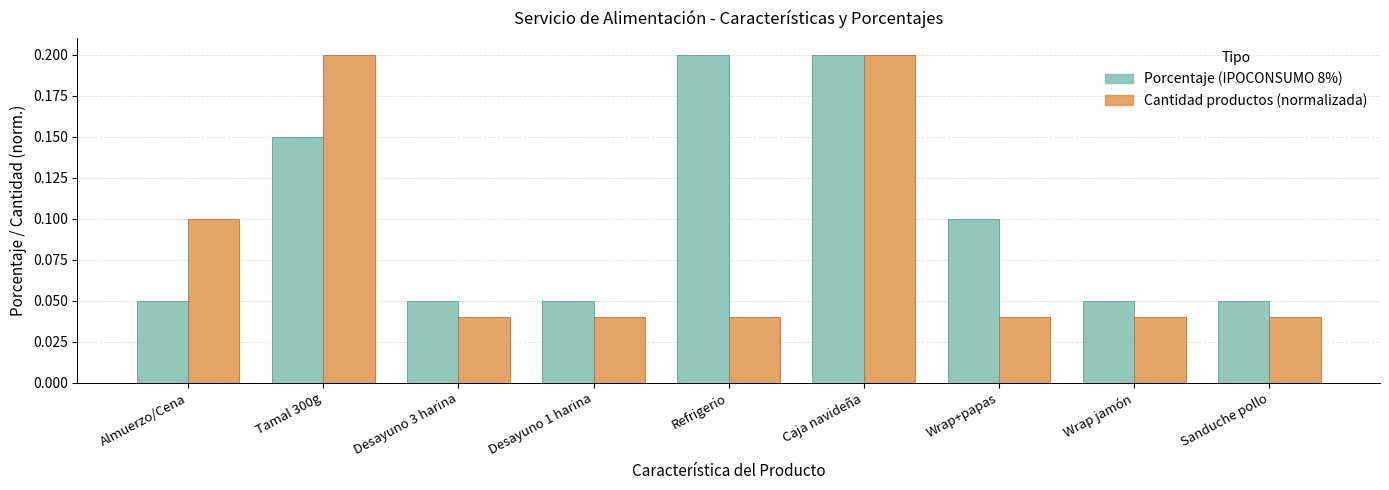

How many series are shown in this chart?

2